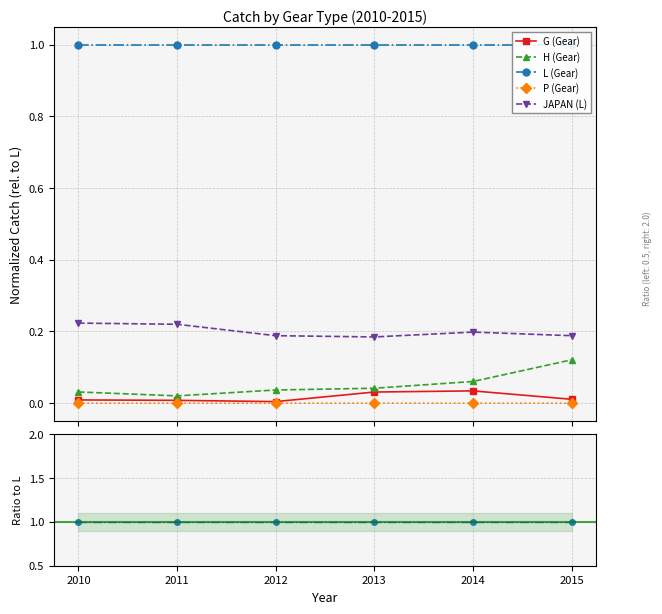

What is the highest value of the JAPAN (L) series?

0.2